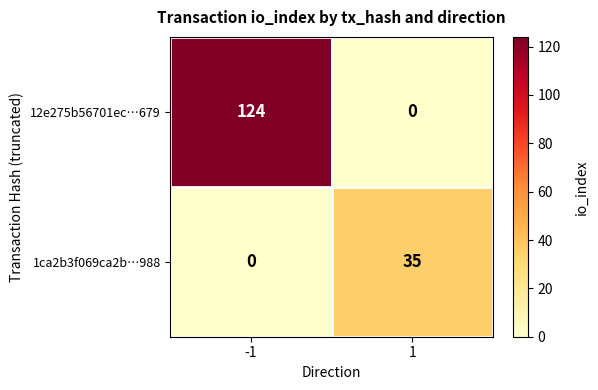

What is the total value across all series at -1?

124